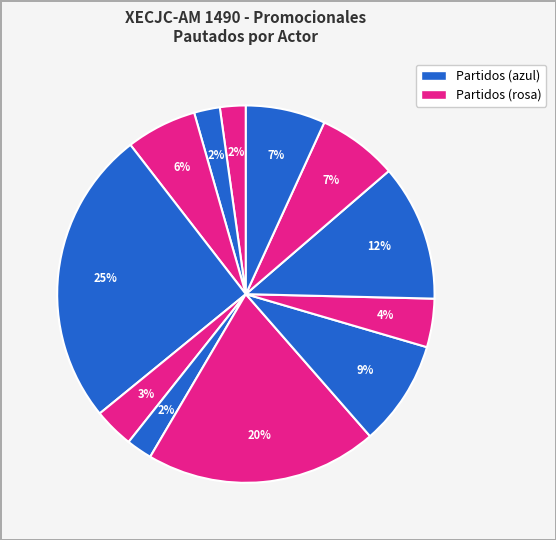

Count the number of slices in the pie.

12